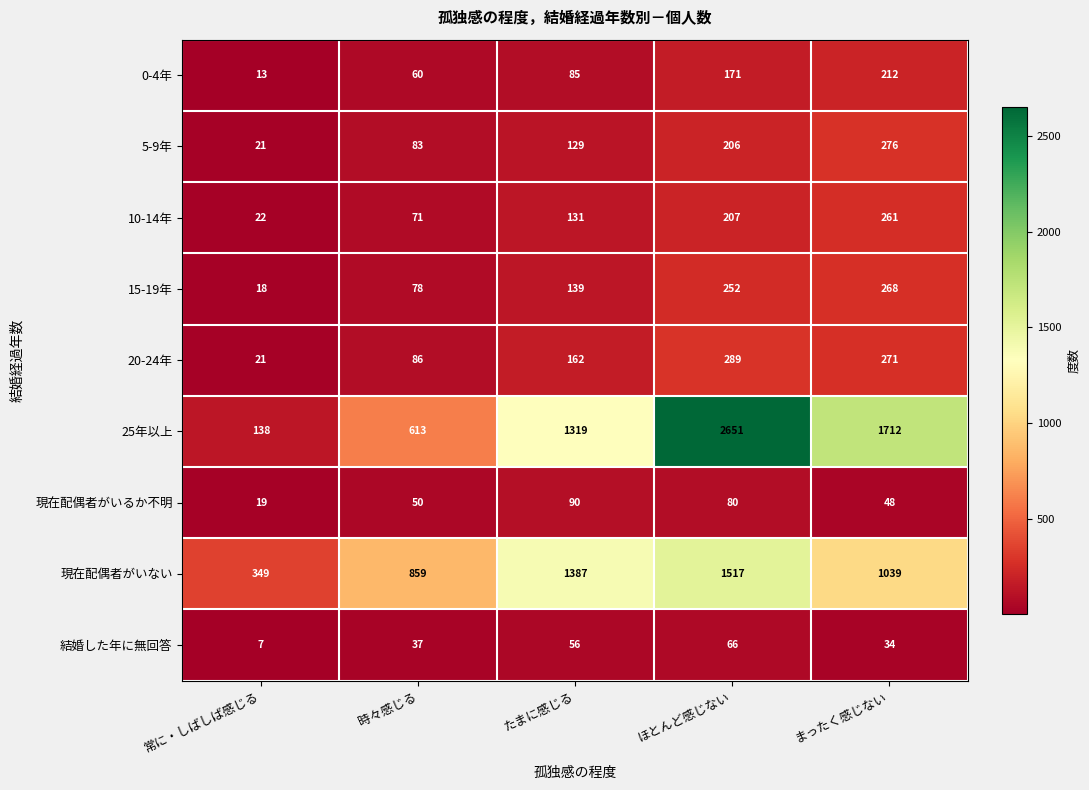

Which series changed the most between たまに感じる and まったく感じない?

25年以上